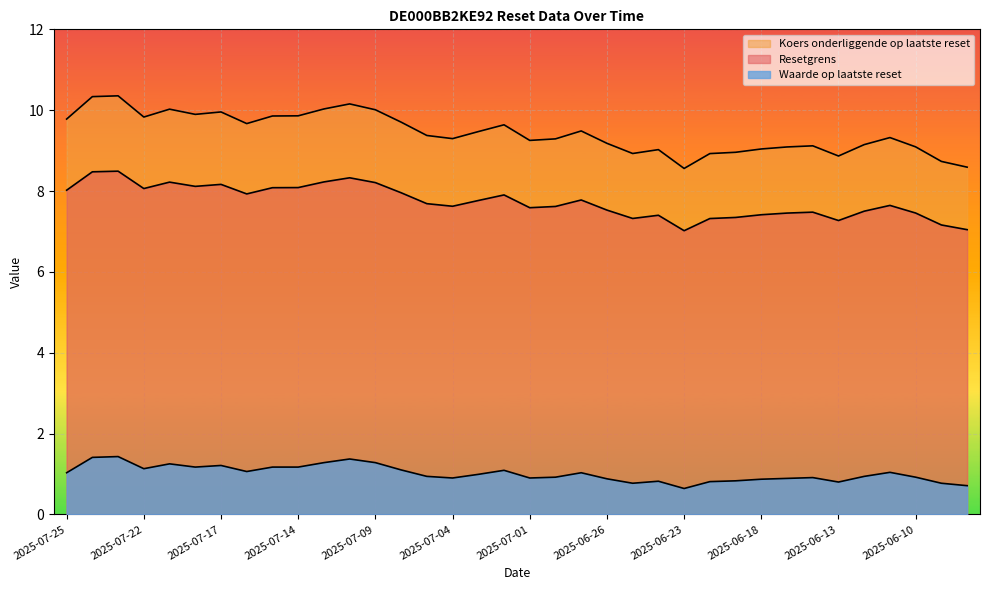

What is the maximum value for Waarde op laatste reset?

1.4